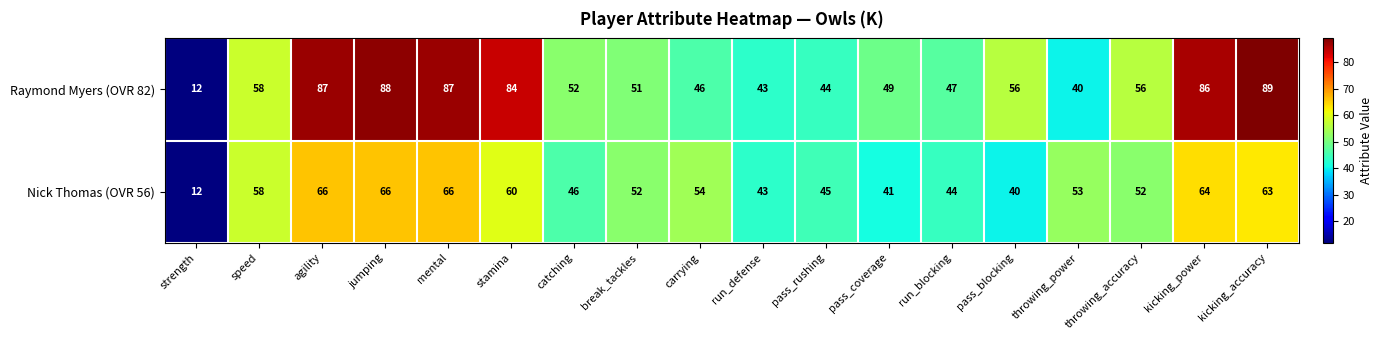

The value of Nick Thomas (OVR 56) at jumping is 66. True or false?

True